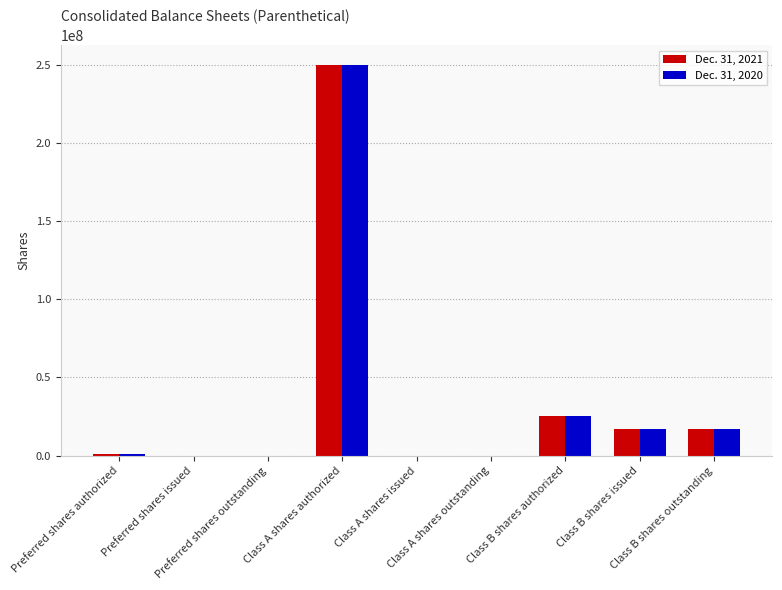

What is the maximum value for Dec. 31, 2020?

250000000